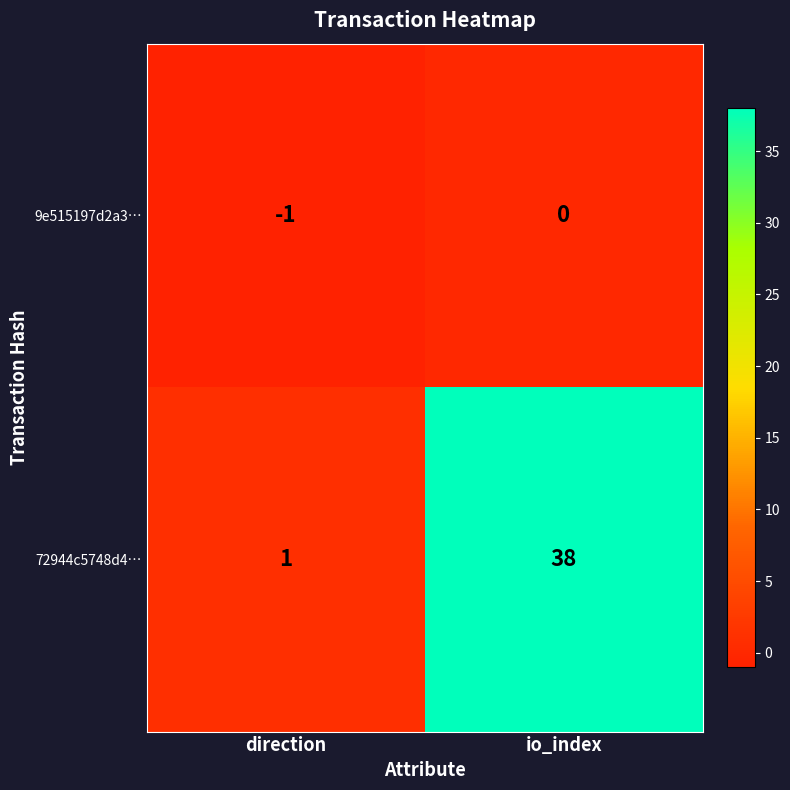

What is the sum of the 72944c5748d4… values at io_index and direction?

39